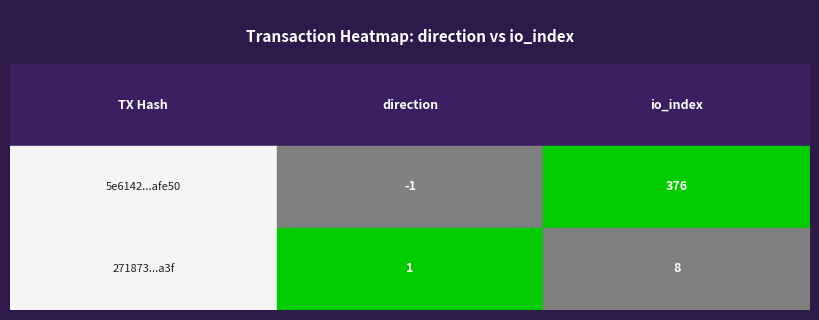

Is it true that 271873f66bc60bb88c9d9e5a45917db3de03a3f equals 1 at 0?

True